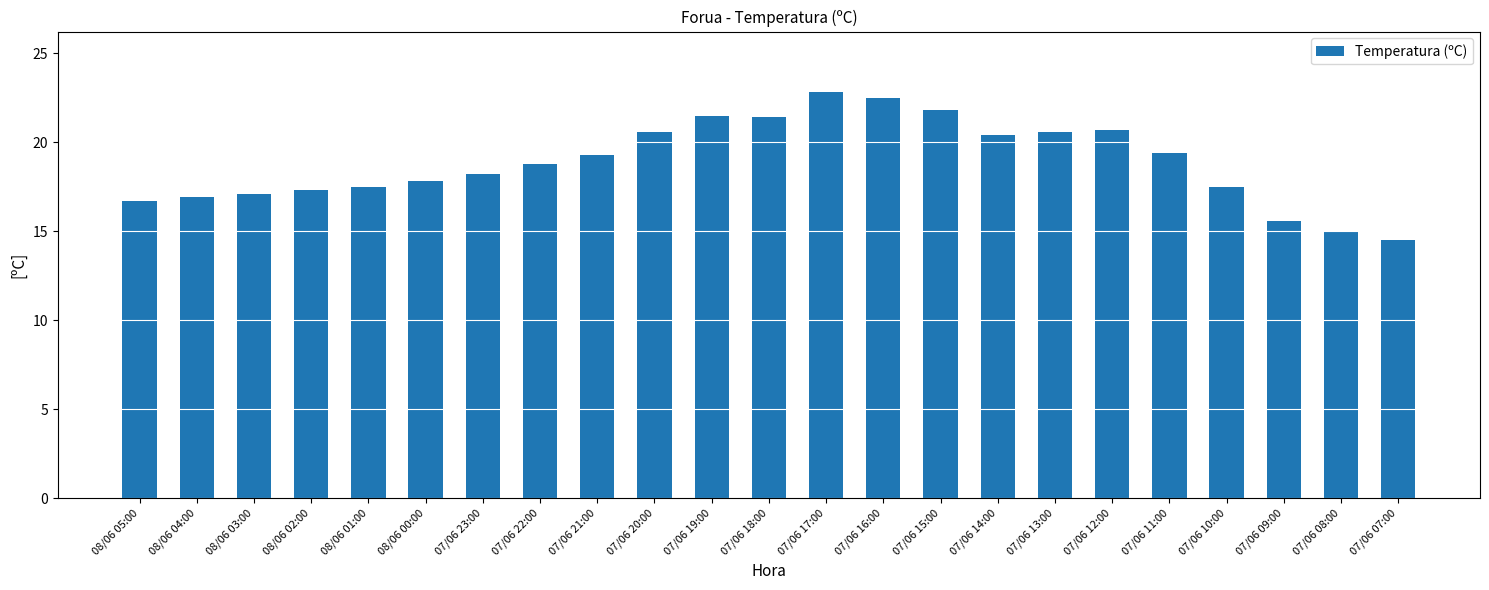

The chart shows a value of 28.1 at 07/06 22:00. True or false?

False